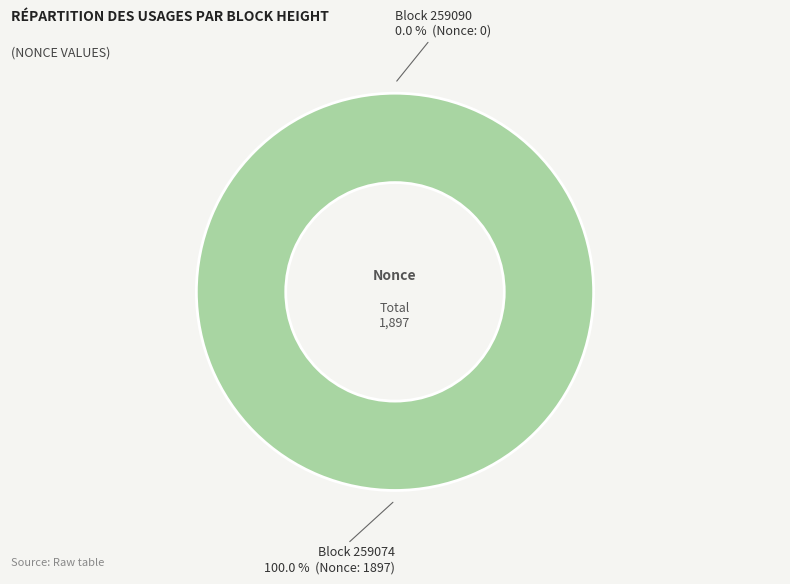

Is 259090 the majority of the pie?

No